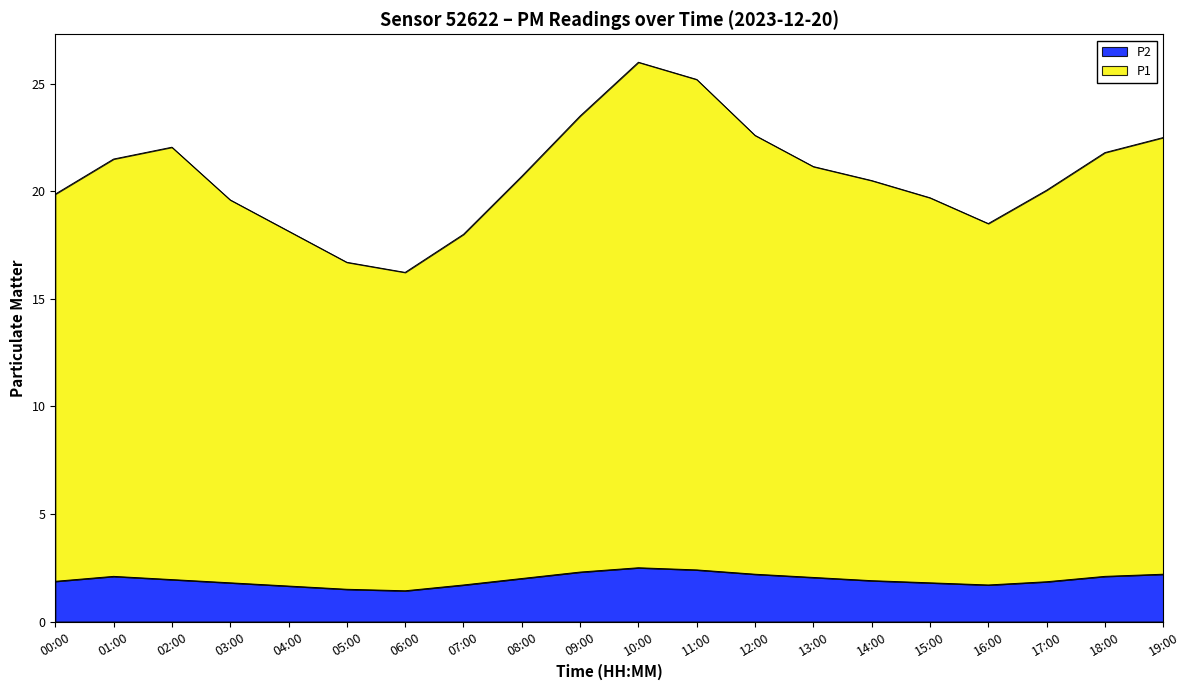

Which series has the largest range (max minus min)?

P1